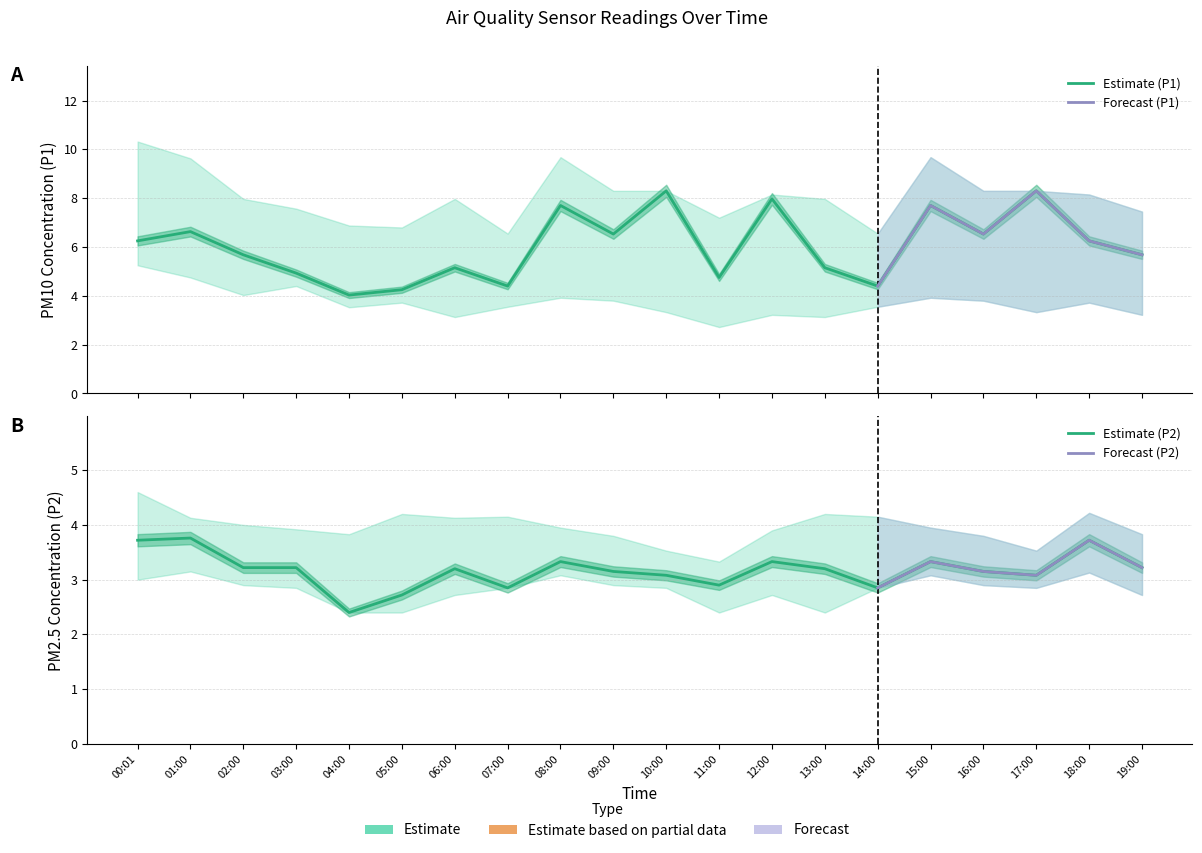

What is the label of the 15th point from the left?

14:00